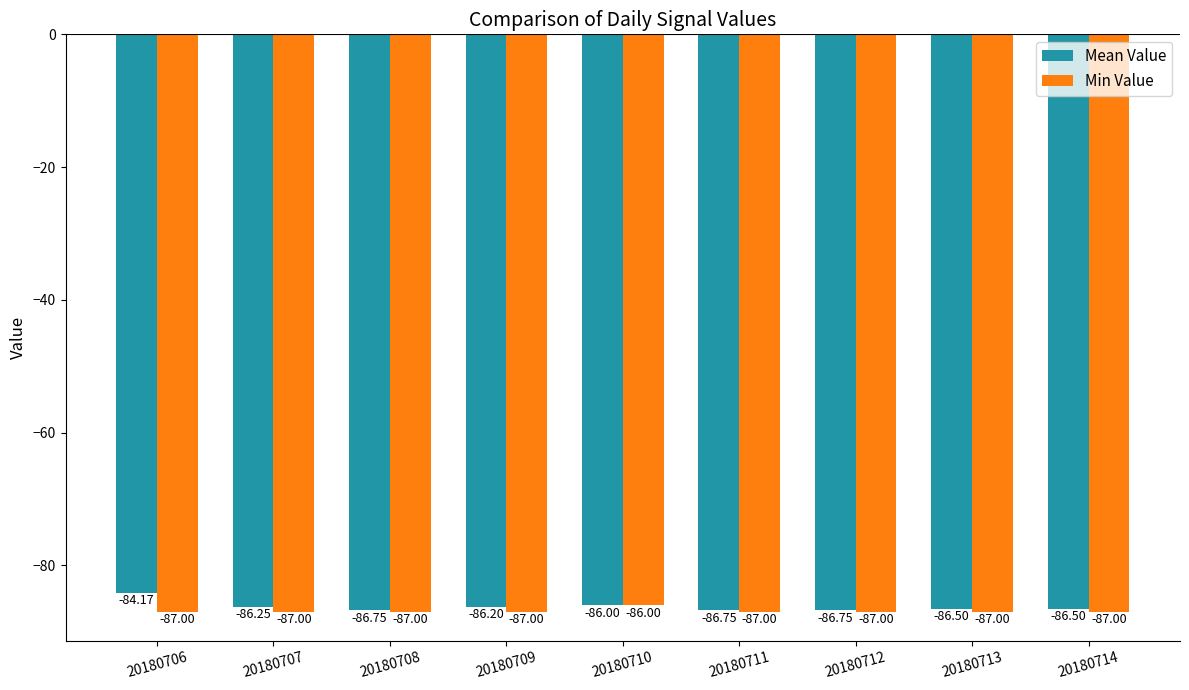

What is the difference between the highest and lowest values at 20180713?

0.5